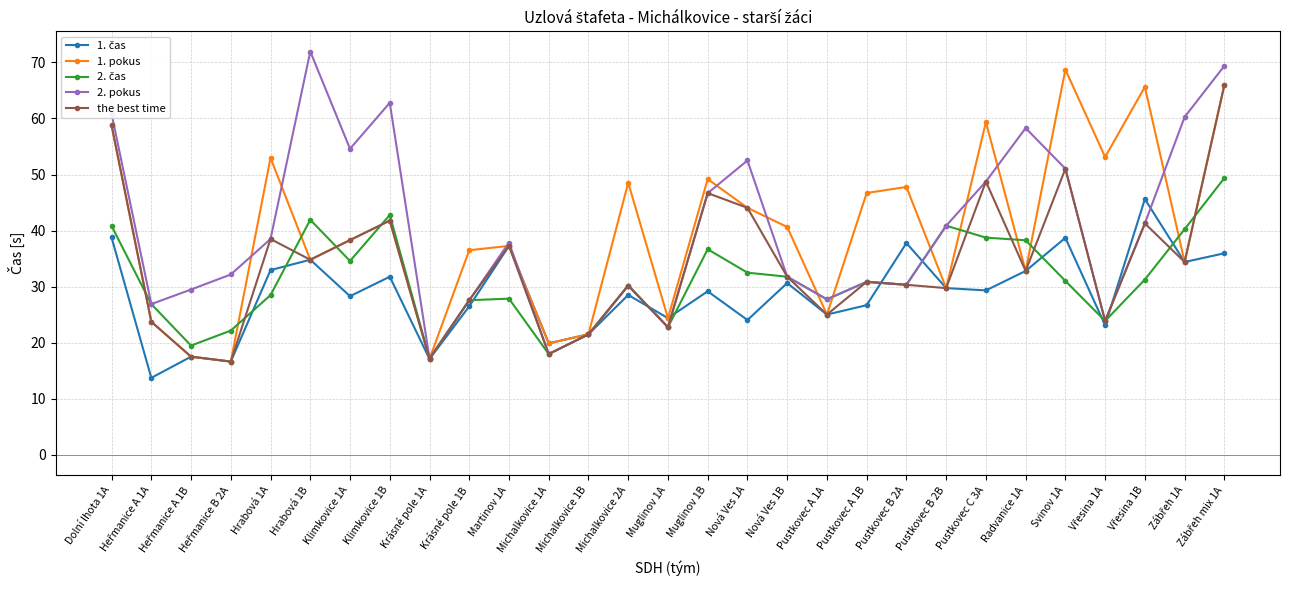

Which series changed the most between Michalkovice 2A and Pustkovec B 2B?

1. pokus